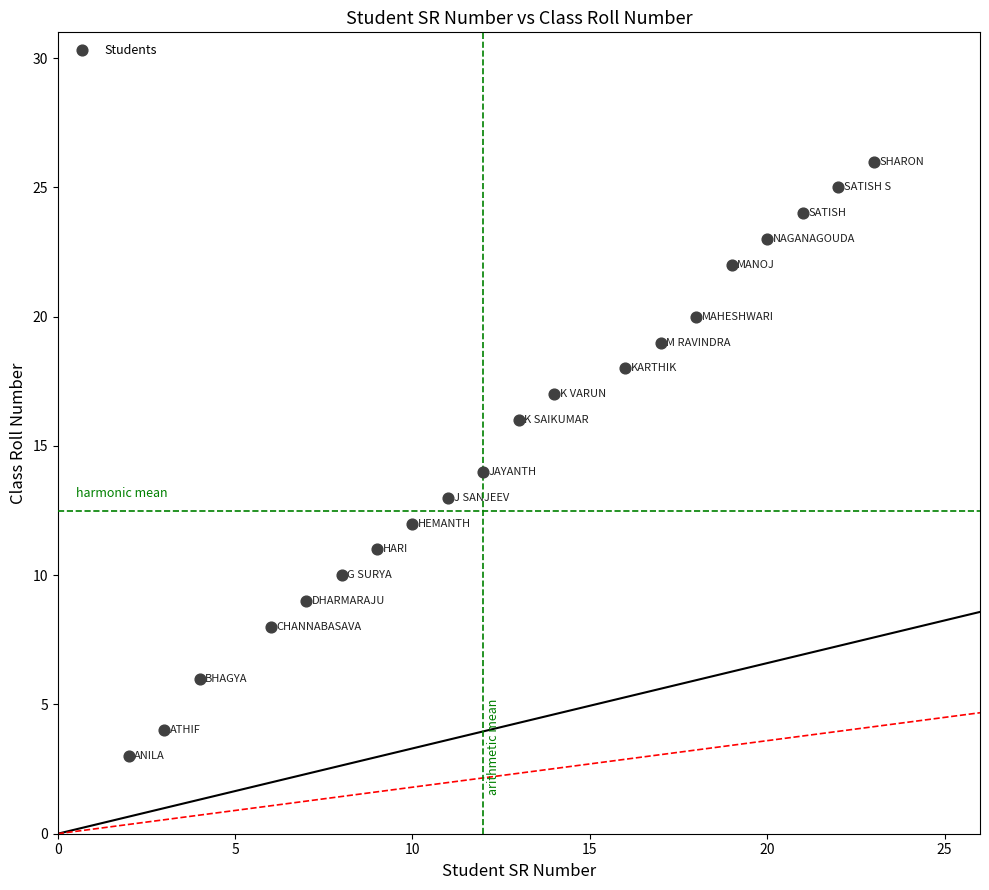

What is the range of Y values (max minus min)?

23